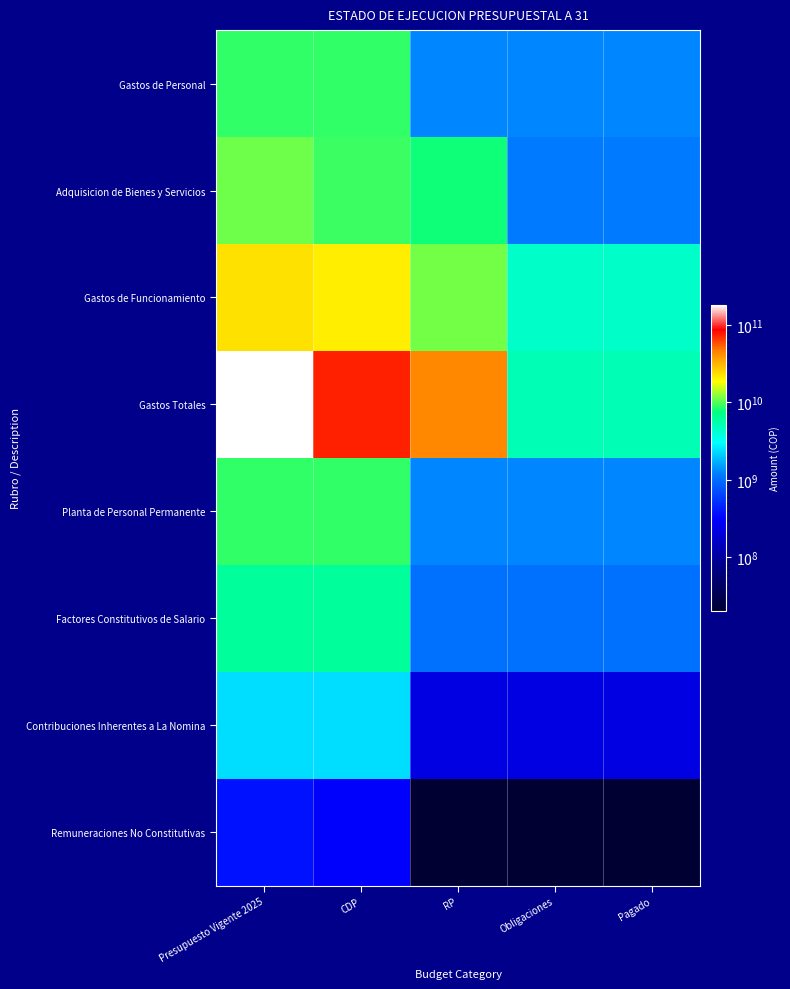

Count the number of categories in the chart.

5